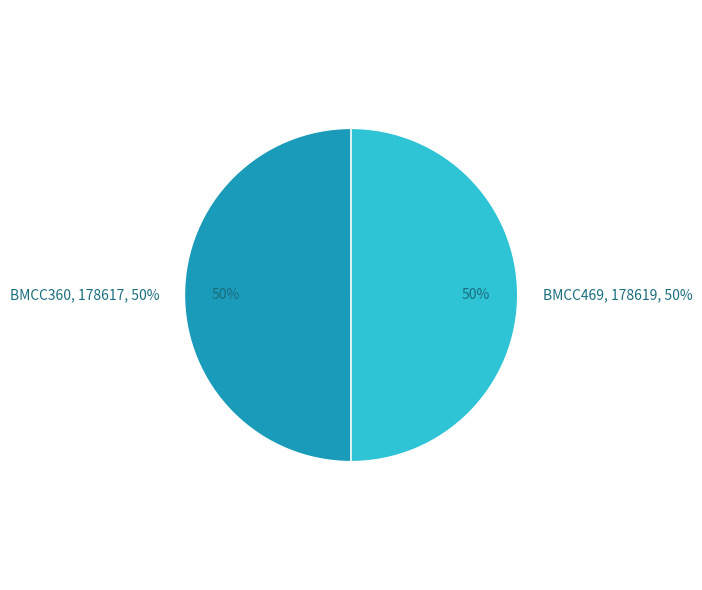

What percentage is the BMCC469 slice, to the nearest percent?

50%